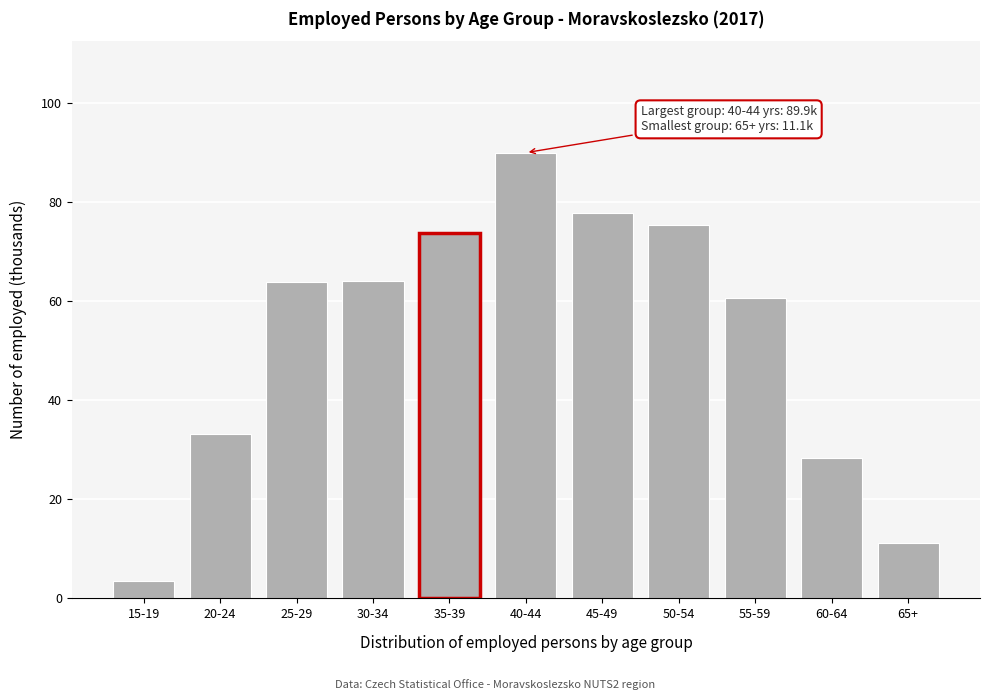

What is the ratio of the value at 35-39 to the value at 20-24?

2.2